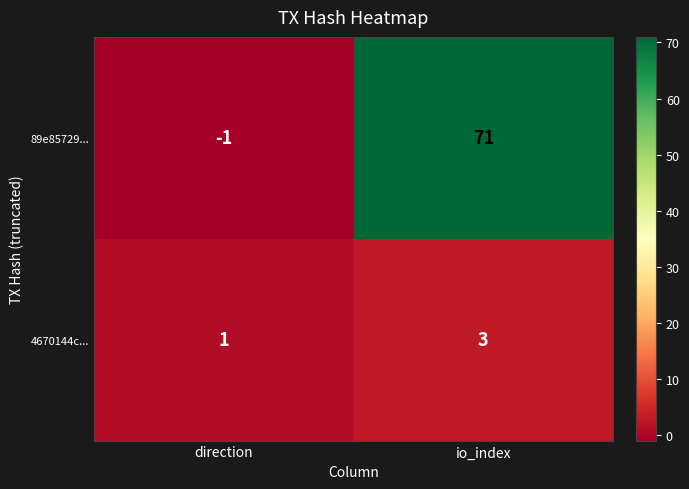

At direction, list the series in order from largest to smallest.

4670144c..., 89e85729...